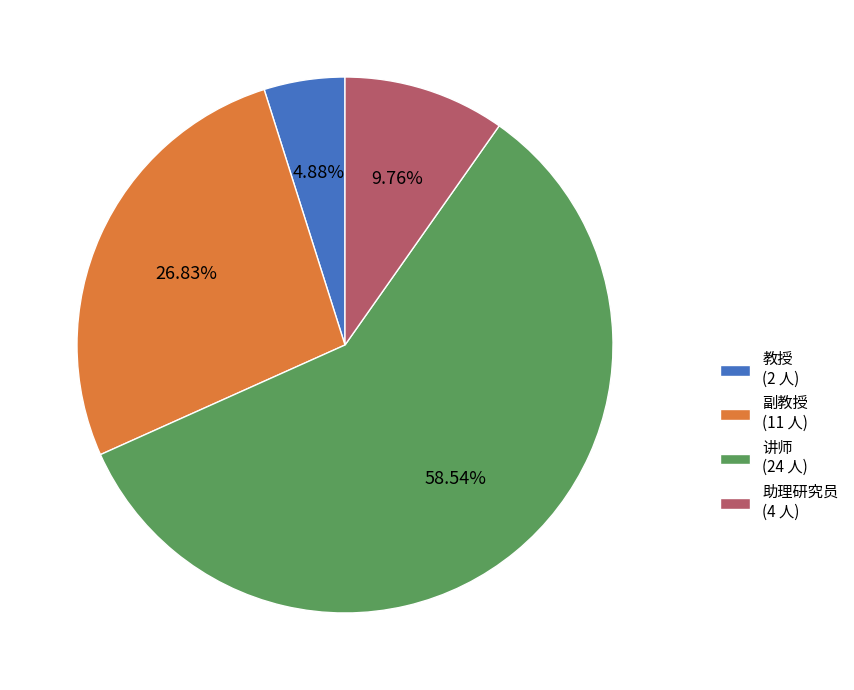

Rank the categories by value from highest to lowest.

讲师, 副教授, 助理研究员, 教授